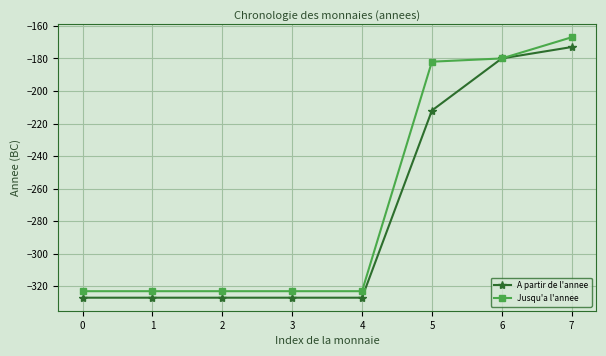

What is the value of the A partir de l'annee point at the 4th from the left?

-327